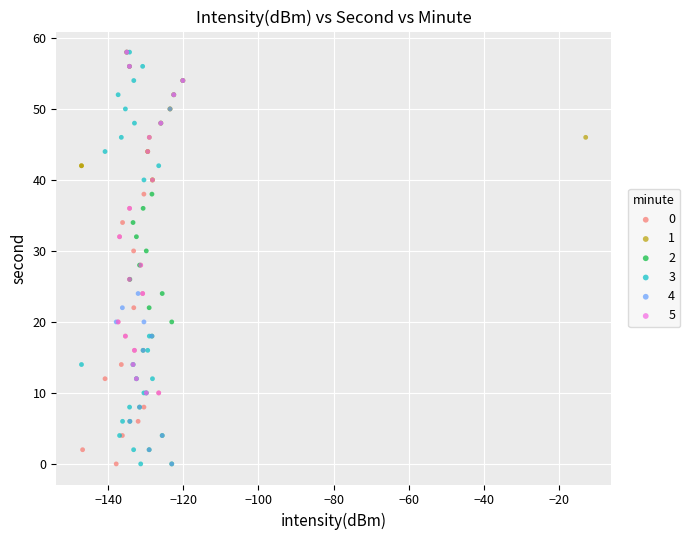

What are all the series names shown in the legend?

0, 1, 2, 3, 4, 5